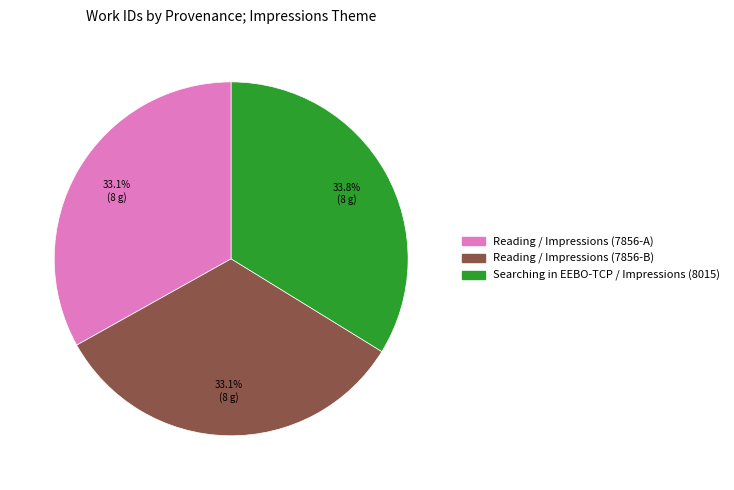

Count the number of slices in the pie.

3